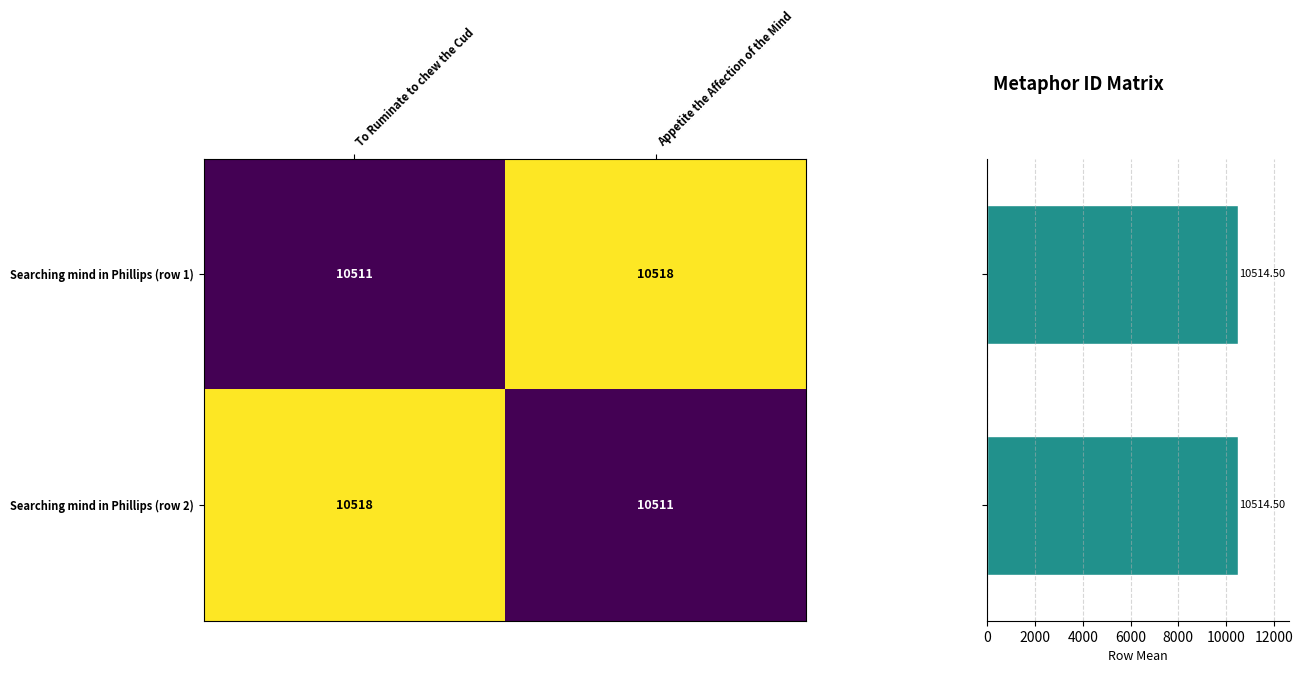

Between Appetite the Affection of the Mind and To Ruminate to chew the Cud, which is larger?

Appetite the Affection of the Mind